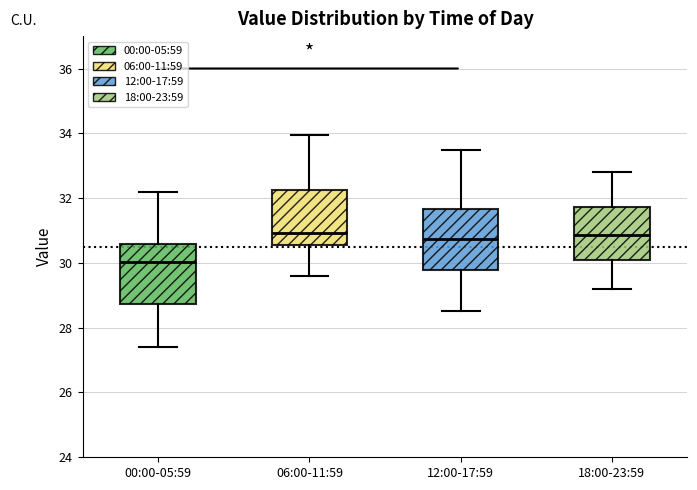

Reading left to right, transcribe this box plot: for each box, give where its median line is, the range the box spans, and where its two whiskers end, as read against the y-axis. The values are not printed on the chart, so give them approximately, as read against the axis.

00:00-05:59: median 30.0, box 28.8 to 30.6, whiskers 27.4 to 32.2
06:00-11:59: median 31.0, box 30.6 to 32.2, whiskers 29.6 to 34.0
12:00-17:59: median 30.8, box 29.8 to 31.6, whiskers 28.6 to 33.6
18:00-23:59: median 30.8, box 30.0 to 31.8, whiskers 29.2 to 32.8